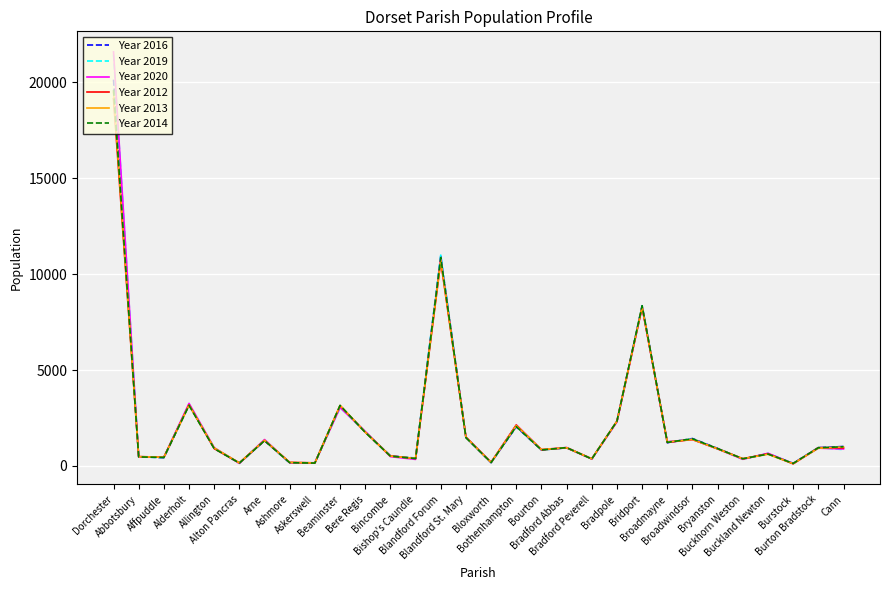

At how many categories does at least one series exceed 9065?

2